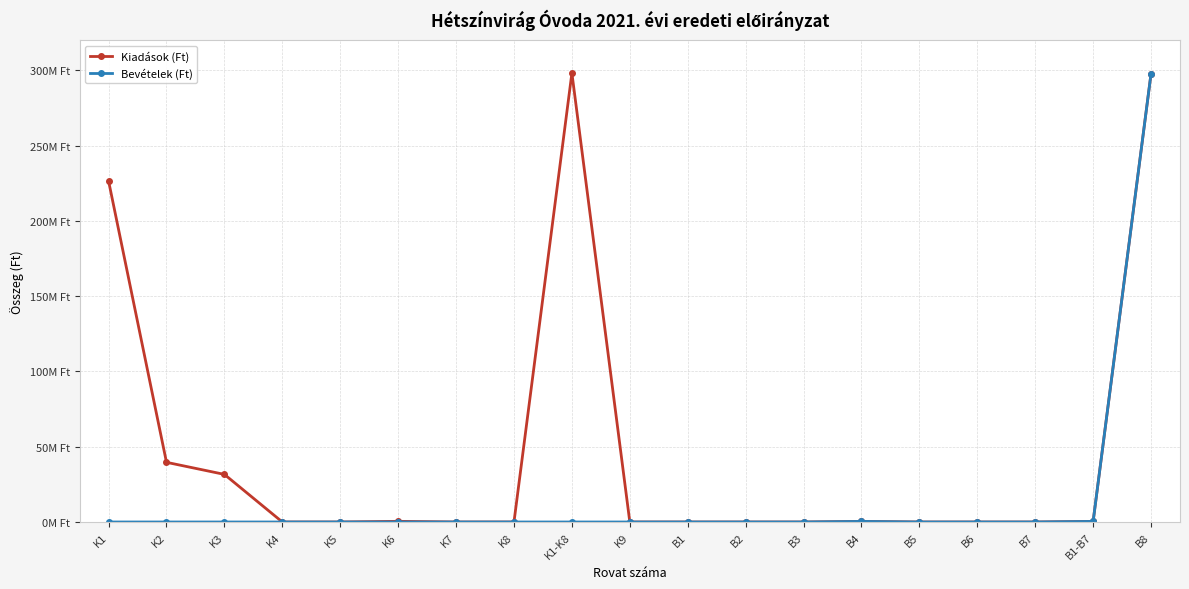

True or false: Bevételek (Ft) has a value of 0 at K3.

True